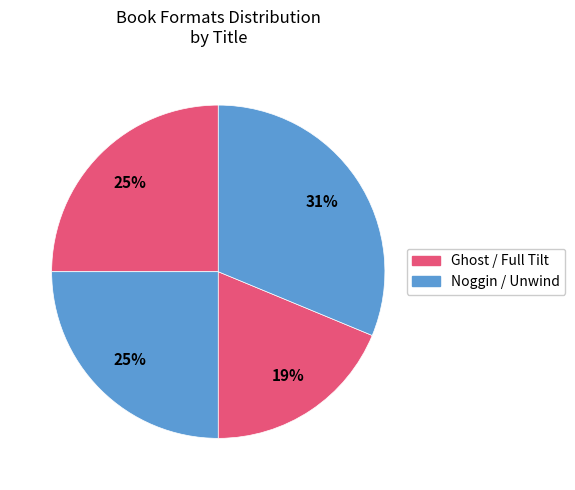

Which slice is the smallest?

Full Tilt